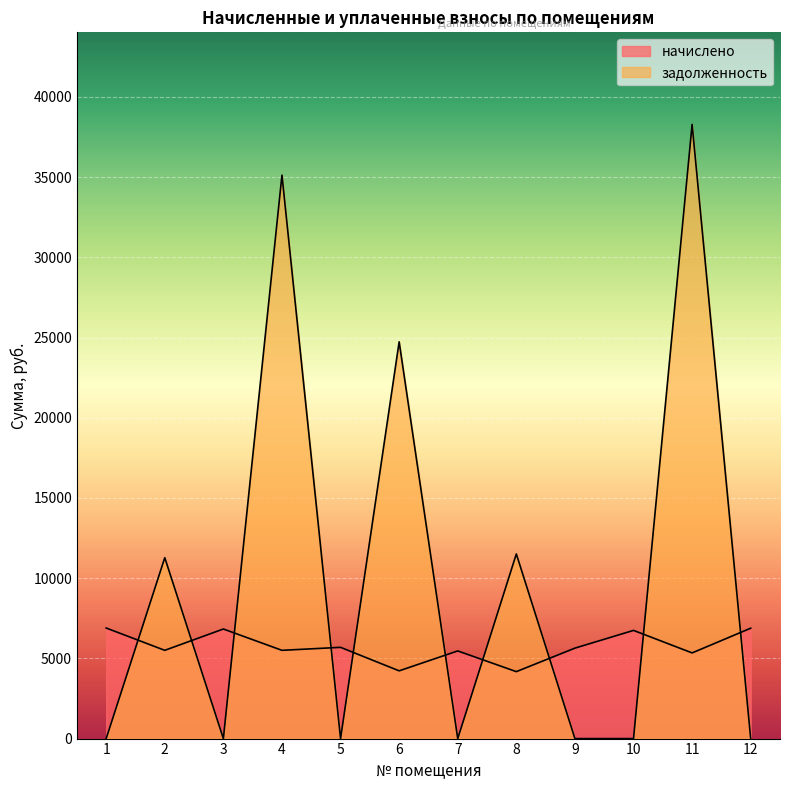

How many lines are shown in the chart?

2